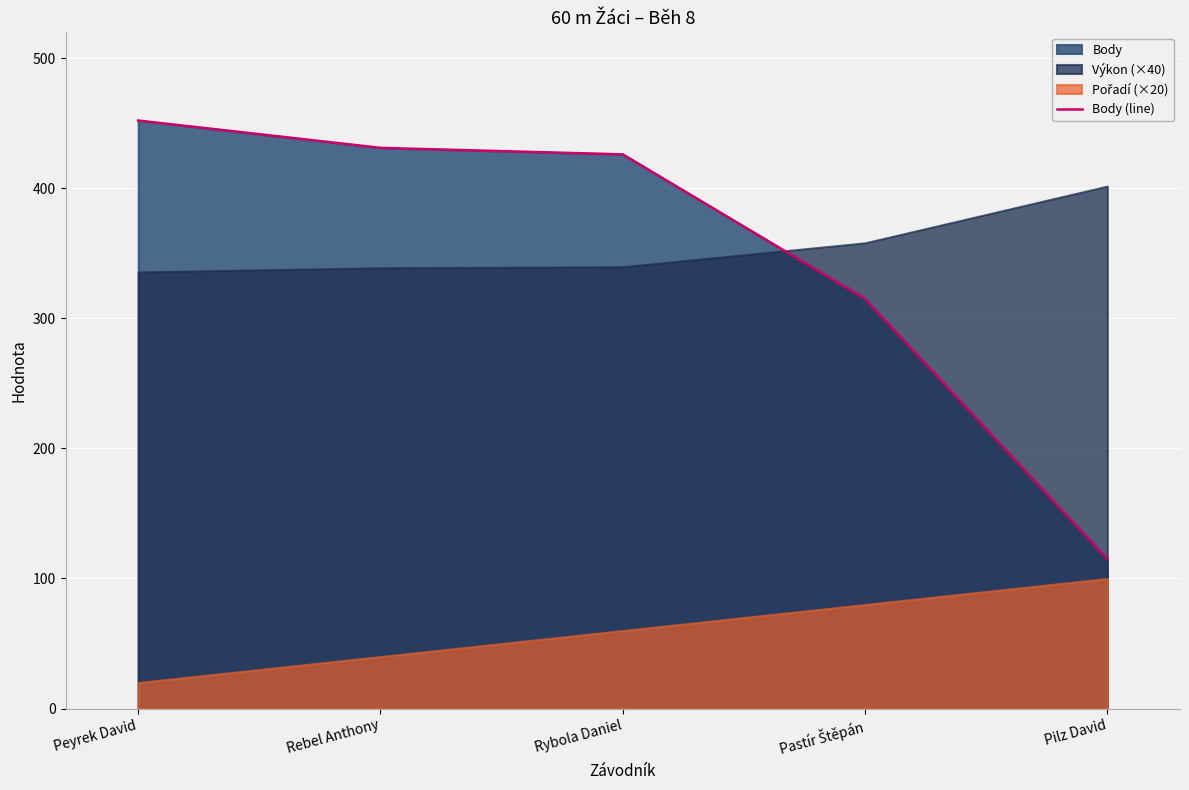

List the labels in order of value, largest first.

Peyrek David, Rebel Anthony, Rybola Daniel, Pastír Štěpán, Pilz David